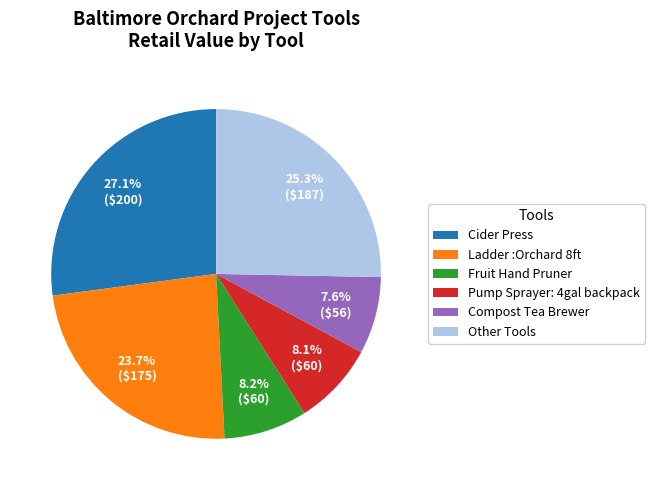

Between Compost Tea Brewer and Cider Press, which is larger?

Cider Press